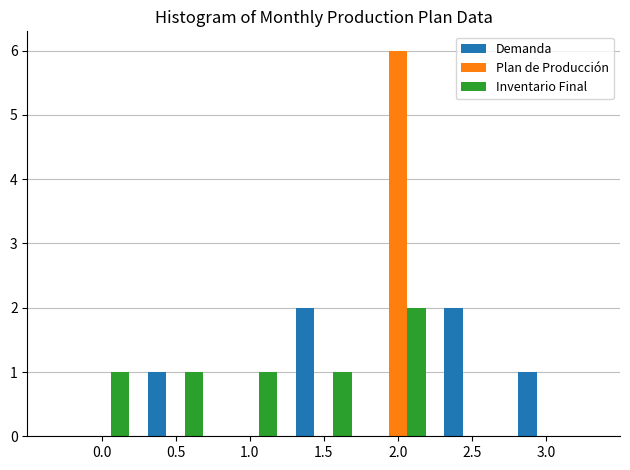

Reading right to left, transcribe all the data shown in this chart.

Demanda: 3.0=1	2.5=2	2.0=0	1.5=2	1.0=0	0.5=1	0.0=0
Plan de Producción: 3.0=0	2.5=0	2.0=6	1.5=0	1.0=0	0.5=0	0.0=0
Inventario Final: 3.0=0	2.5=0	2.0=2	1.5=1	1.0=1	0.5=1	0.0=1